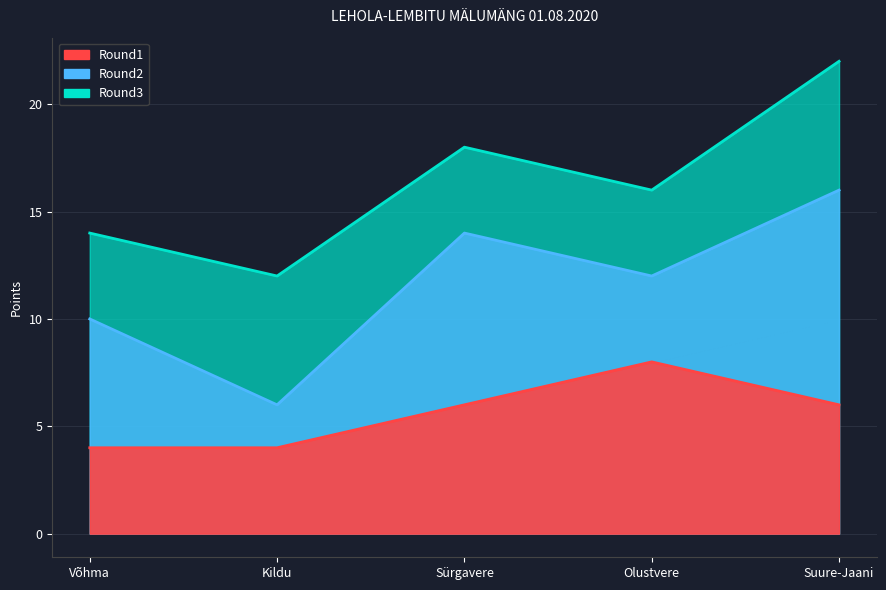

Where is Round2 nearest to the value 11?

Võhma